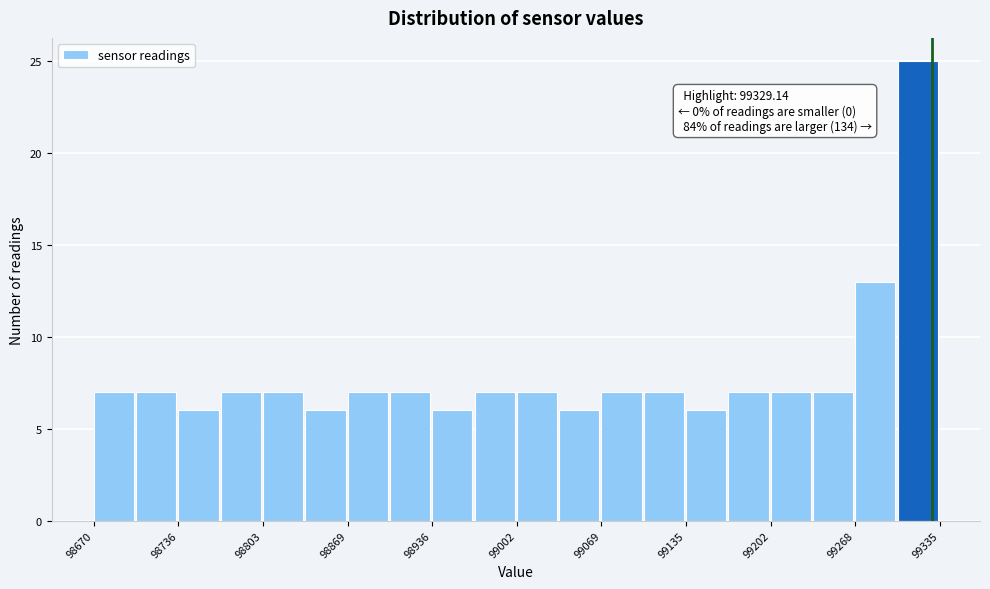

Around what value on the x-axis is the tallest bar? Give the approximate position of its centre, as read against the axis.

99320